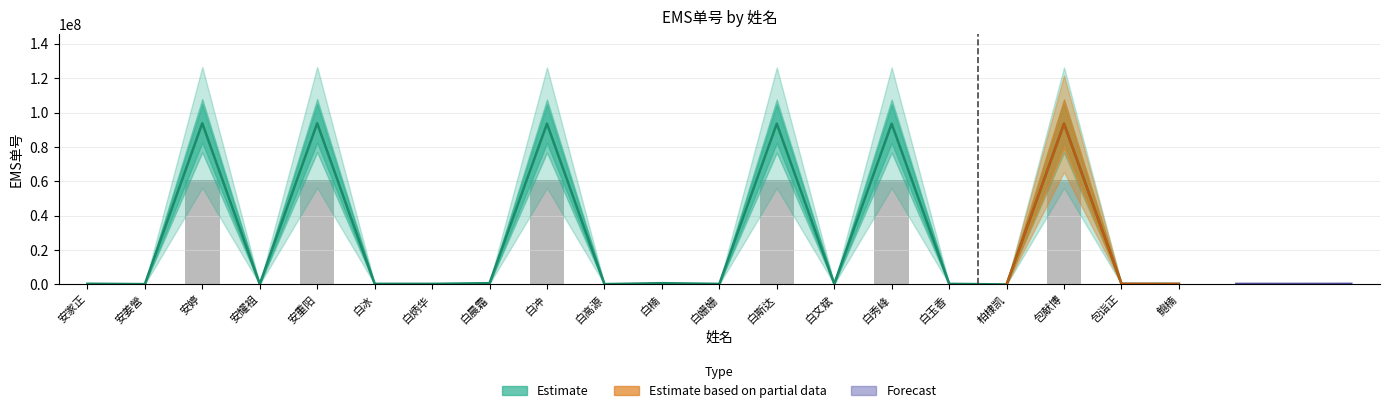

How many positive values are there?

19